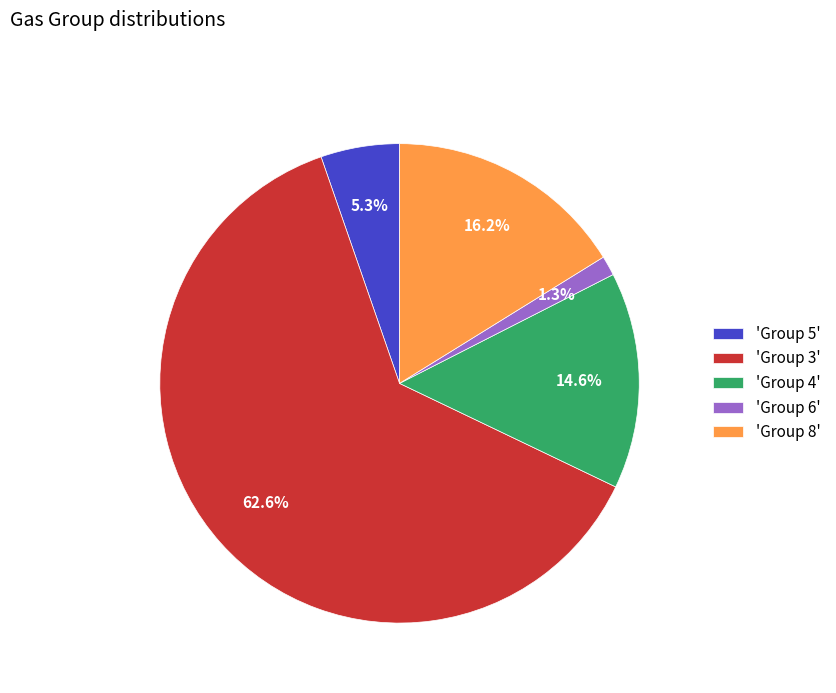

Is there any slice that represents more than half of the pie?

Yes